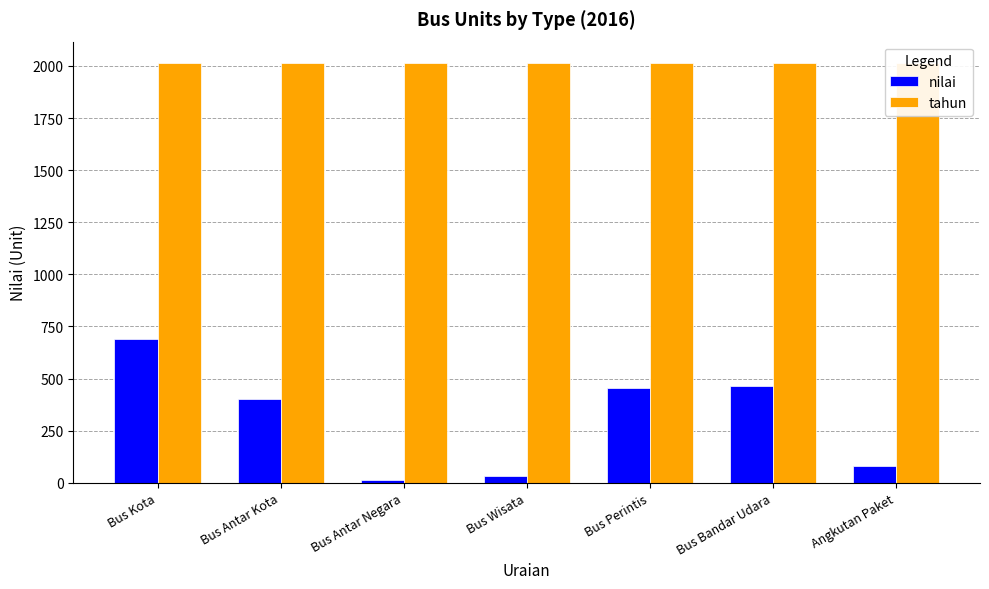

Rank the categories by nilai value from highest to lowest.

Bus Kota, Bus Bandar Udara, Bus Perintis, Bus Antar Kota, Angkutan Paket, Bus Wisata, Bus Antar Negara